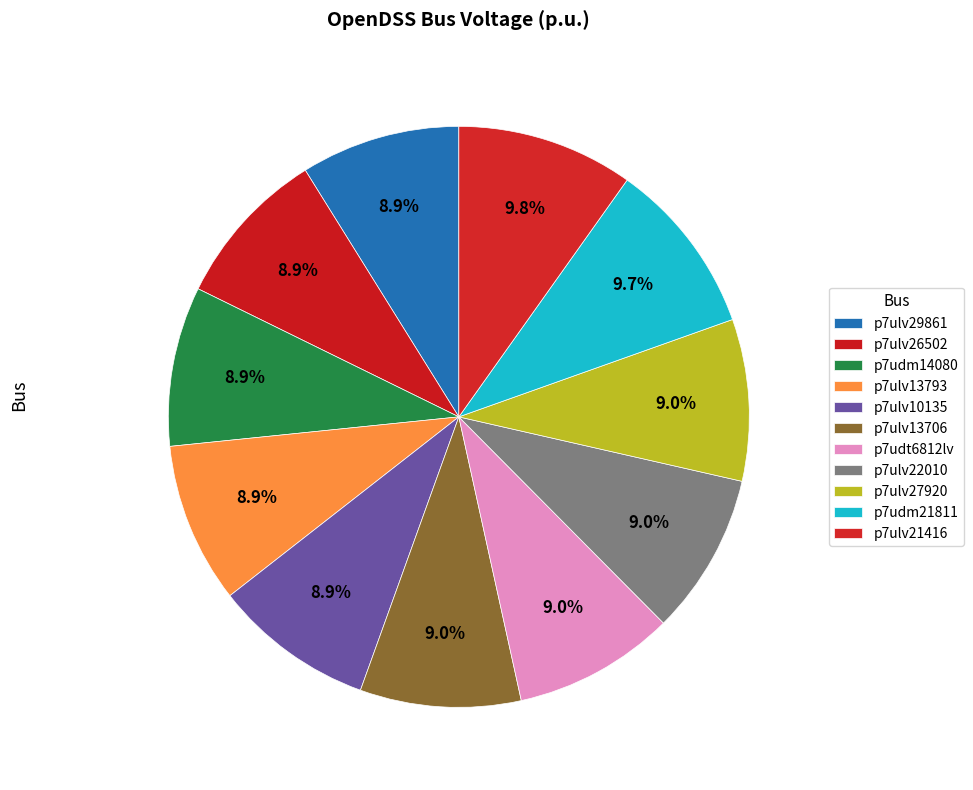

How many segments does this pie chart have?

11